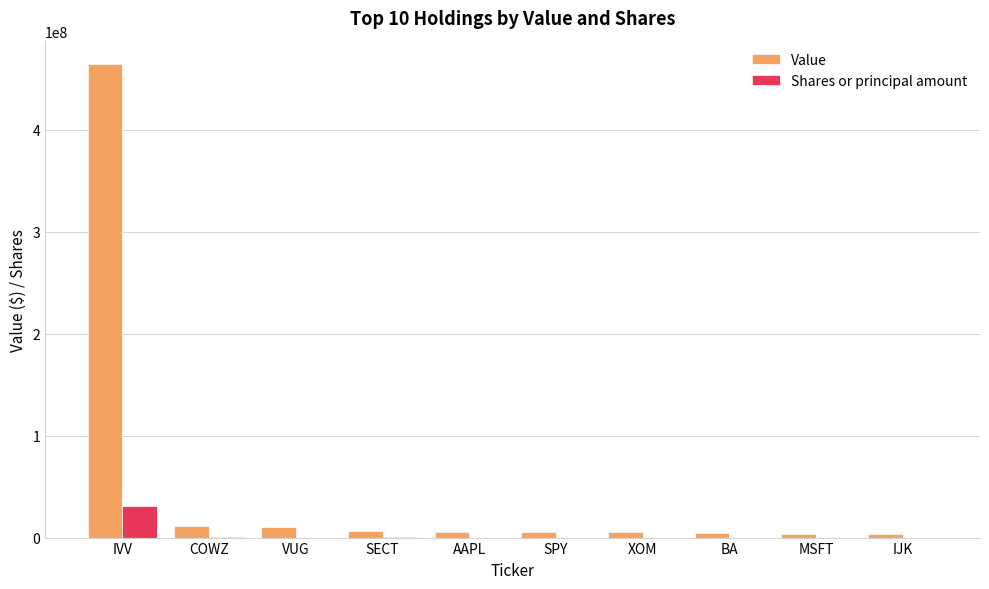

What is the highest value of the Shares or principal amount series?

30726148